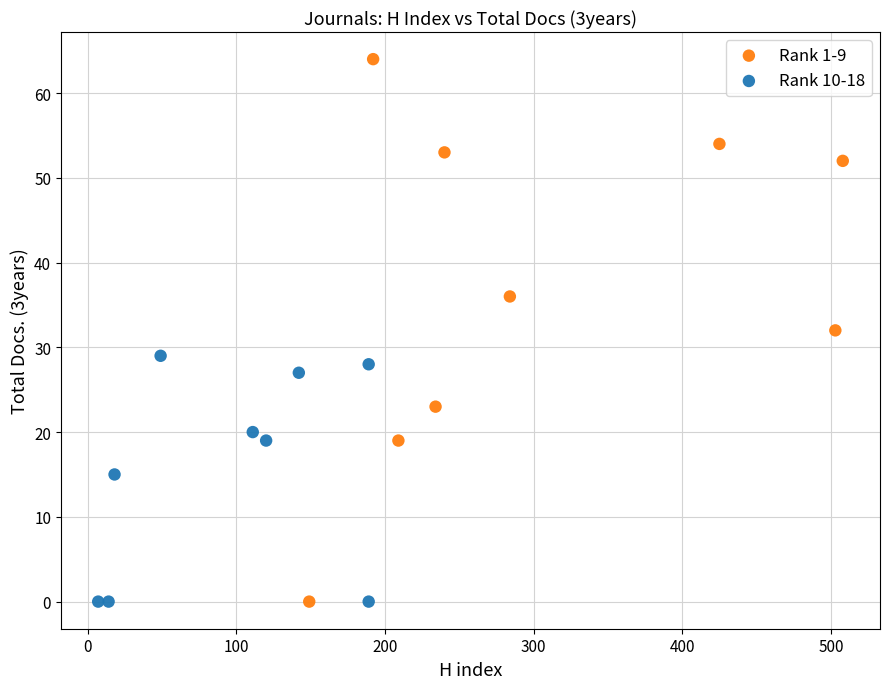

Which series reaches the maximum Y coordinate?

Rank 1-9